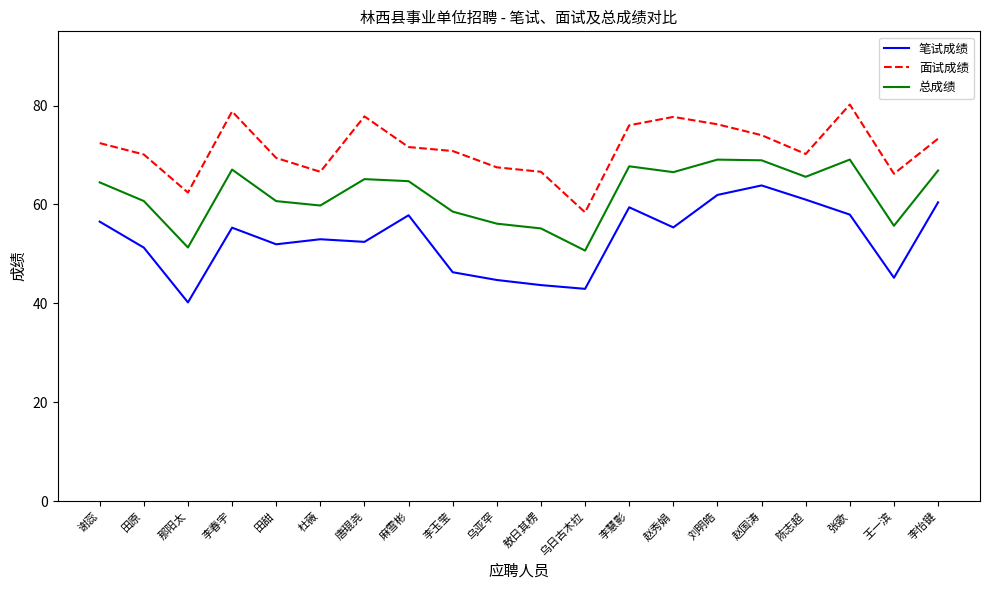

At 张歌, list the series in order from largest to smallest.

面试成绩, 总成绩, 笔试成绩